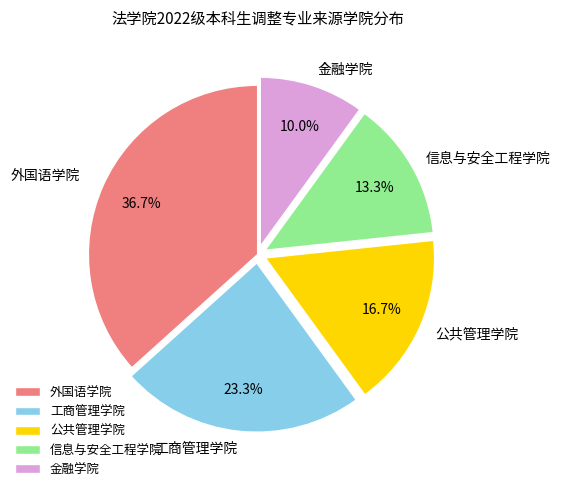

Is it true that 公共管理学院 is 17% of the pie?

True